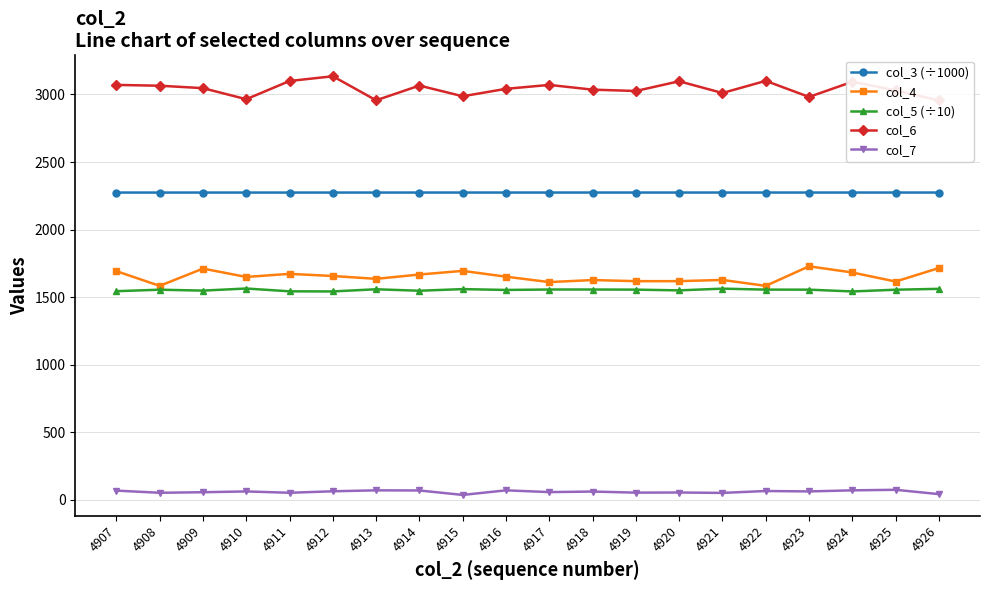

True or false: col_4 and col_3 (÷1000) cross at least once.

False